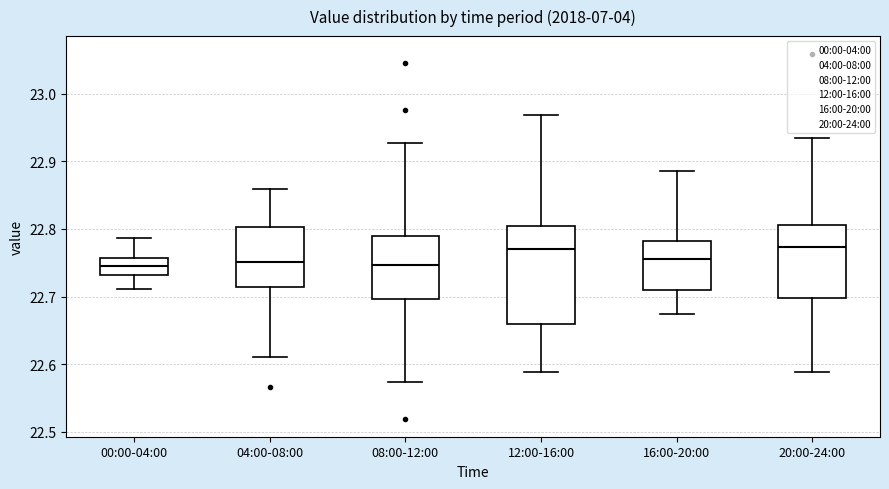

Where is the lower edge of the box for 04:00-08:00 on the y-axis? The values are not printed on the chart, so give them approximately, as read against the axis.

22.71